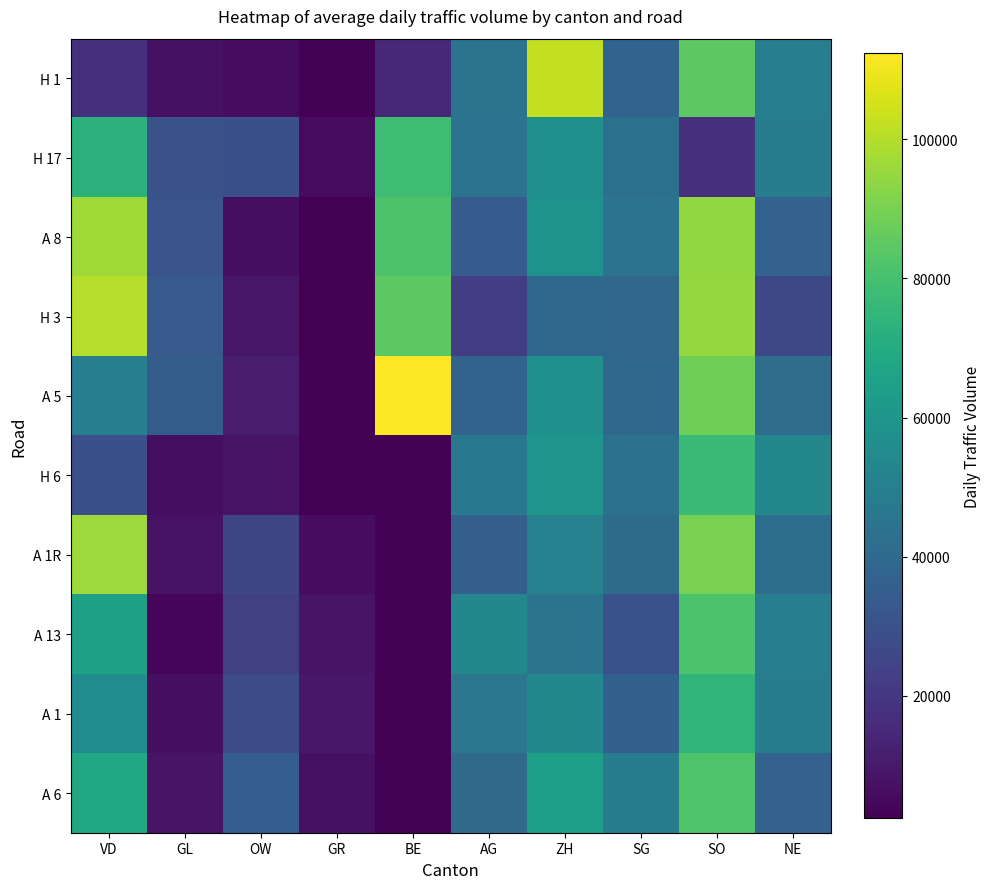

Reading left to right, transcribe all the data shown in this chart.

H 1: VD=17761.6	GL=7522.7	OW=6024.6	GR=2414.3	BE=14484.6	AG=44578.4	ZH=102223.9	SG=37518.9	SO=84660.5	NE=49505.0
H 17: VD=73036.5	GL=29654.5	OW=29434.3	GR=5615.0	BE=78258.3	AG=44090.5	ZH=57406.9	SG=42938.0	SO=17132.8	NE=48955.2
A 8: VD=96889.3	GL=31052.7	OW=6786.9	GR=2593.1	BE=81708.2	AG=34136.6	ZH=58400.2	SG=44441.6	SO=94419.6	NE=36875.0
H 3: VD=100309.5	GL=33030.6	OW=8964.6	GR=2572.2	BE=84660.5	AG=22179.4	ZH=39581.2	SG=38568.4	SO=95186.0	NE=26220.3
A 5: VD=49505.0	GL=34697.0	OW=11256.6	GR=2873.1	BE=112370.5	AG=37537.4	ZH=57543.3	SG=39270.0	SO=88309.0	NE=41873.1
H 6: VD=29434.3	GL=6604.0	OW=8147.4	GR=2653.5	BE=3078.9	AG=46959.0	ZH=59643.3	SG=43428.4	SO=77415.7	NE=53435.0
A 1R: VD=96475.8	GL=7596.8	OW=25577.8	GR=6080.2	BE=3189.1	AG=35797.0	ZH=50767.0	SG=41099.3	SO=90064.2	NE=42029.0
A 13: VD=64945.2	GL=4469.6	OW=23169.7	GR=8112.8	BE=2994.8	AG=53106.2	ZH=44774.0	SG=29972.1	SO=81146.0	NE=49505.0
A 1: VD=55824.9	GL=6730.5	OW=27744.0	GR=9588.9	BE=2810.9	AG=46015.8	ZH=53567.0	SG=36368.2	SO=74372.7	NE=48955.2
A 6: VD=67811.2	GL=8147.4	OW=35271.0	GR=7200.3	BE=3072.4	AG=40615.1	ZH=64519.0	SG=48685.0	SO=82058.1	NE=36875.0